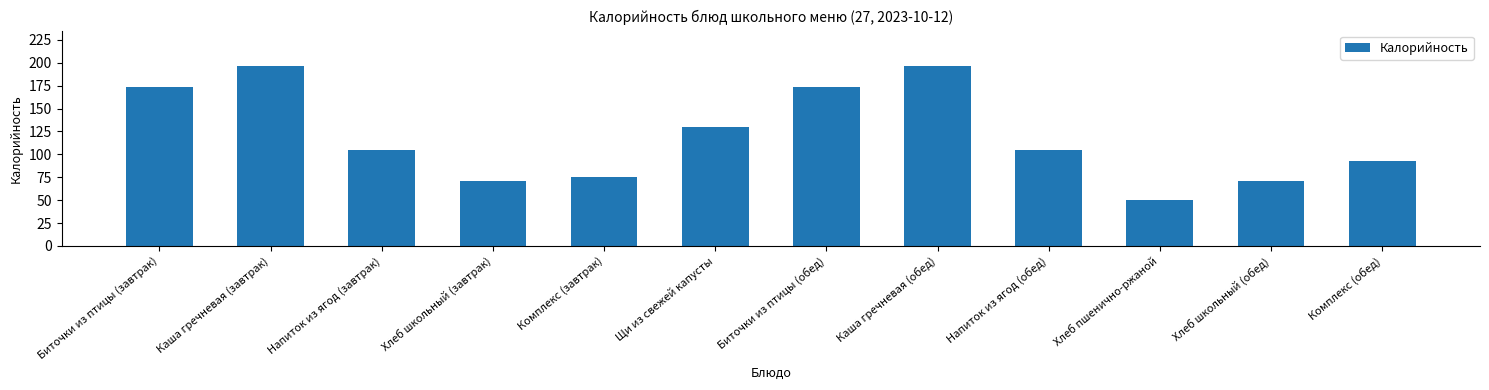

What is the label of the 4th bar from the right?

Напиток из ягод (обед)